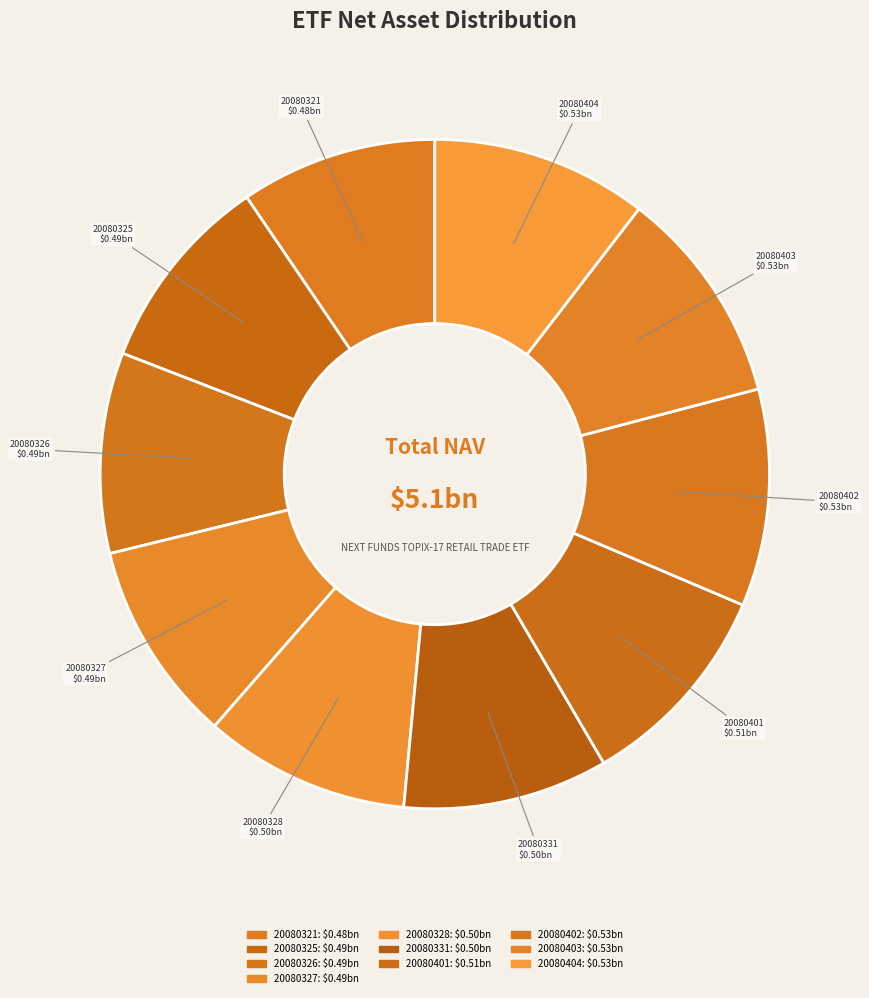

Is it true that 20080327 is 10% of the pie?

True